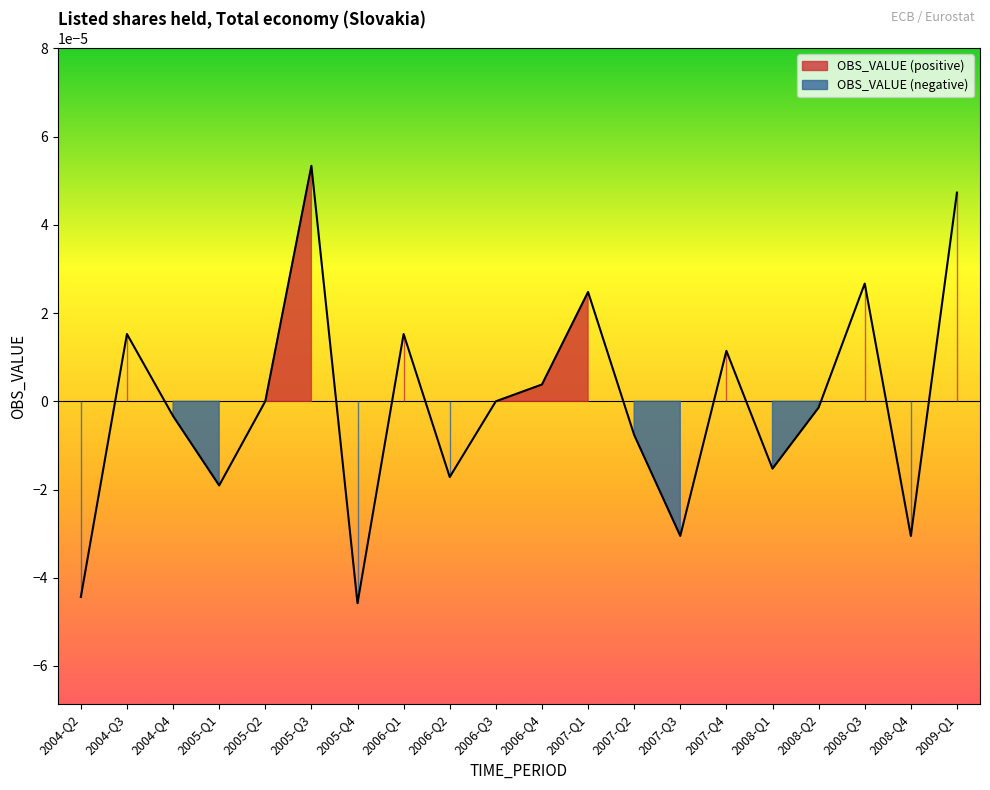

What is the label of the 19th point from the right?

2004-Q3